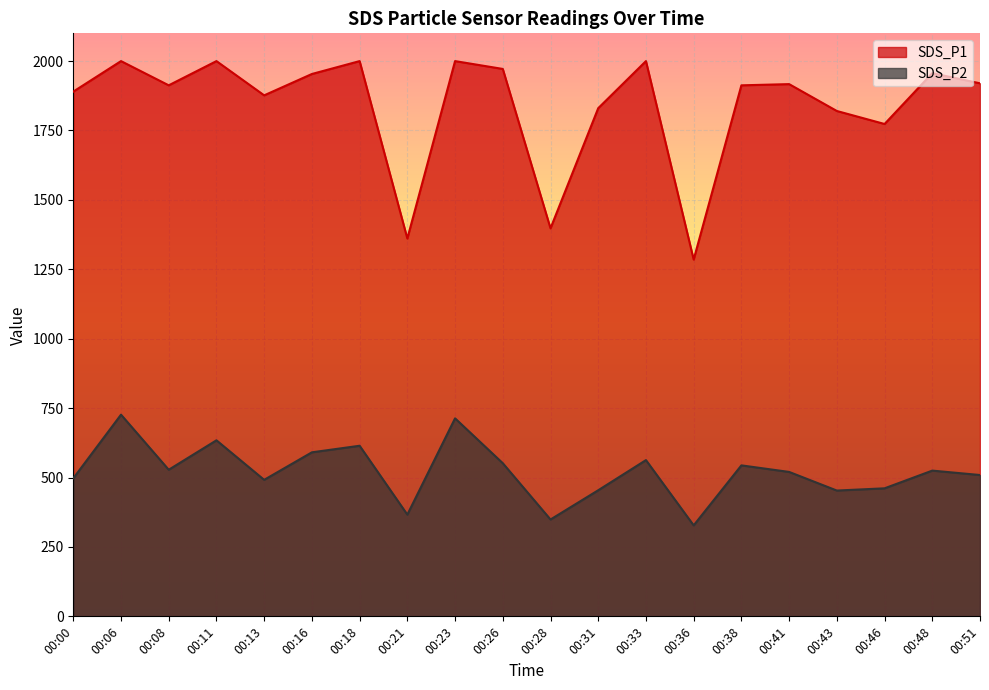

In SDS_P2, how many points are lower than both neighbors (excluding endpoints)?

6